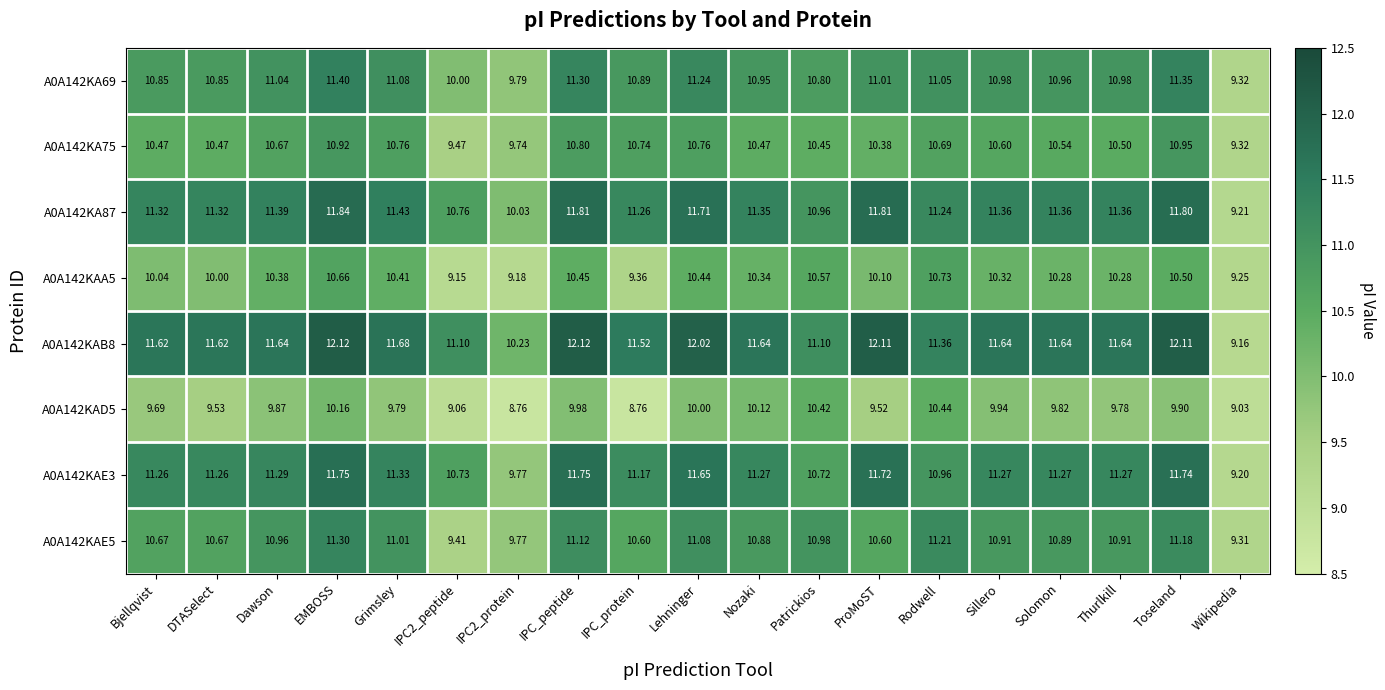

Which series has the widest spread of values?

A0A142KAB8